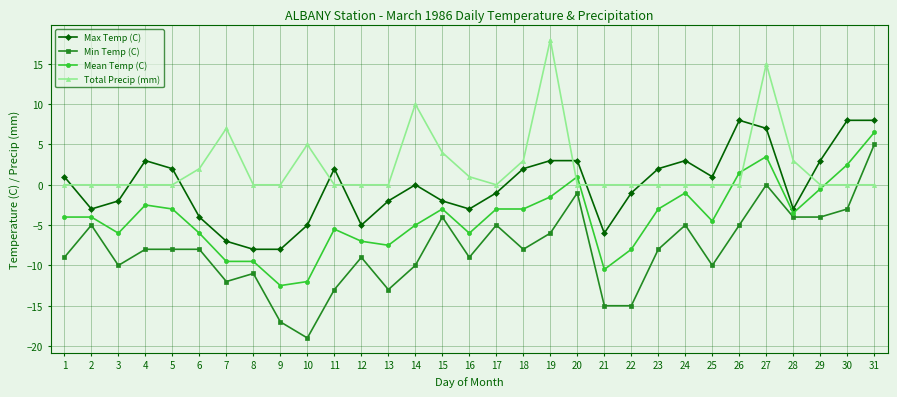

At 29, list the series in order from largest to smallest.

Max Temp (C), Total Precip (mm), Mean Temp (C), Min Temp (C)